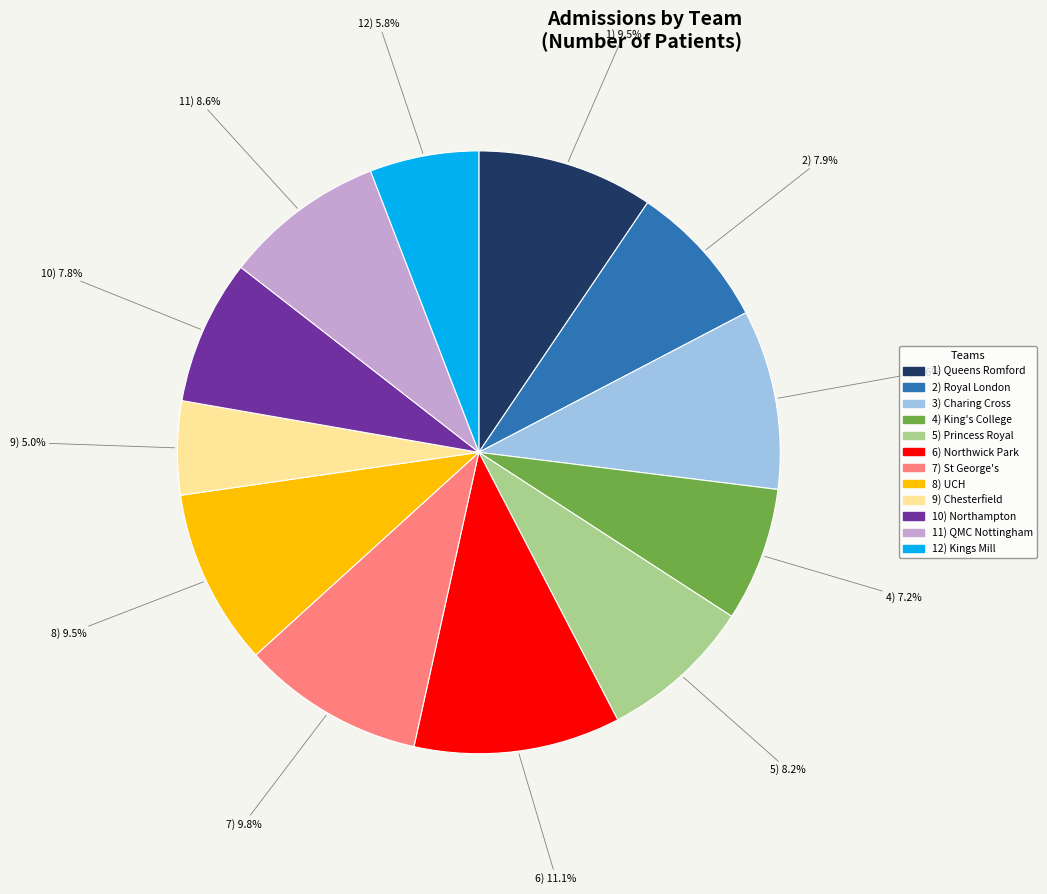

How much of the chart is everything except 1) Queens Romford?

90.5%